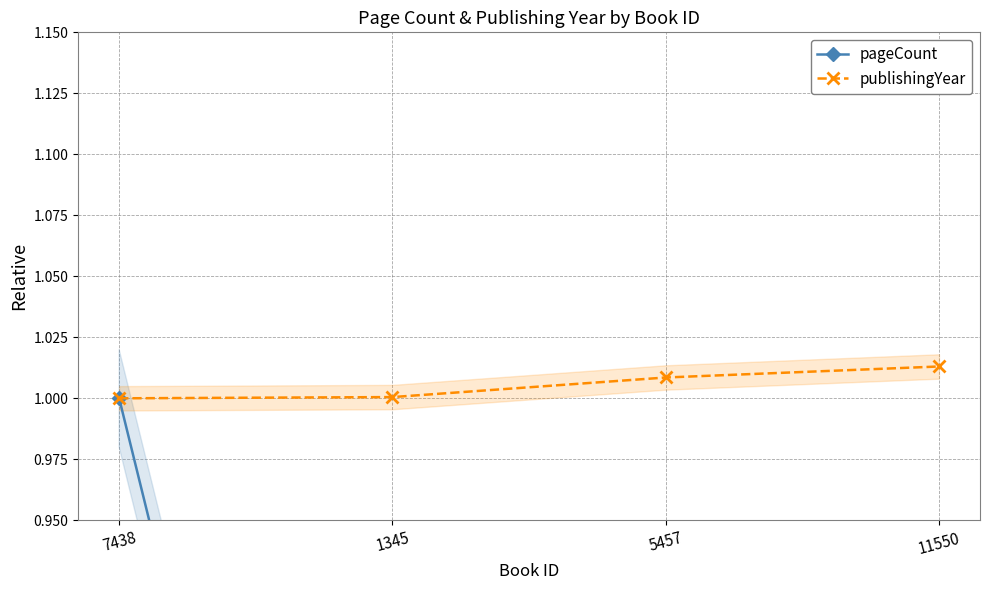

What is the highest value of the publishingYear series?

1.0